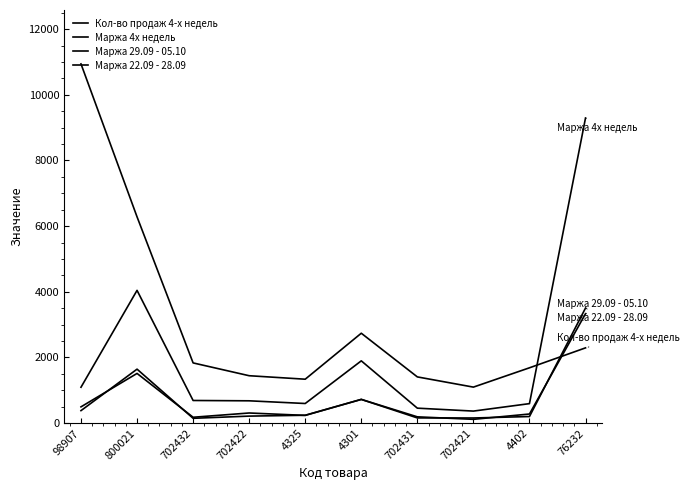

True or false: Маржа 29.09 - 05.10 has a value of 180 at 702432.

True